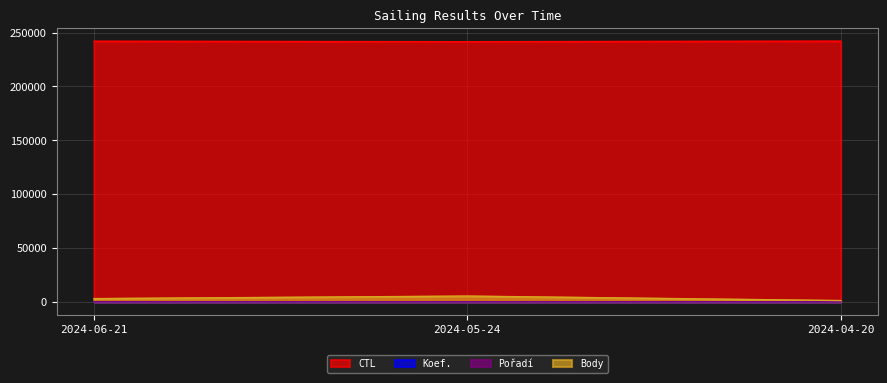

At which category is the sum across all series the highest?

2024-05-24